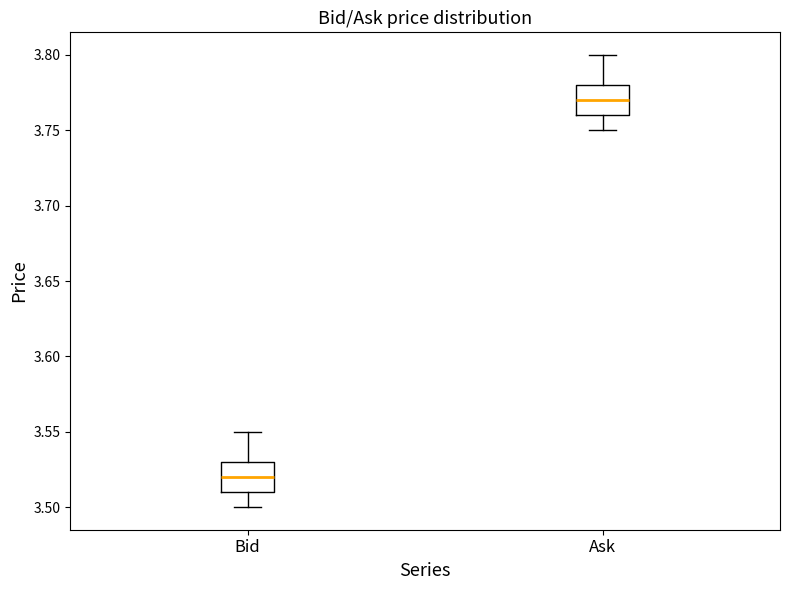

Reading left to right, transcribe this box plot: for each box, give where its median line is, the range the box spans, and where its two whiskers end, as read against the y-axis. The values are not printed on the chart, so give them approximately, as read against the axis.

Bid: median 3.52, box 3.51 to 3.53, whiskers 3.50 to 3.55
Ask: median 3.77, box 3.76 to 3.78, whiskers 3.75 to 3.80